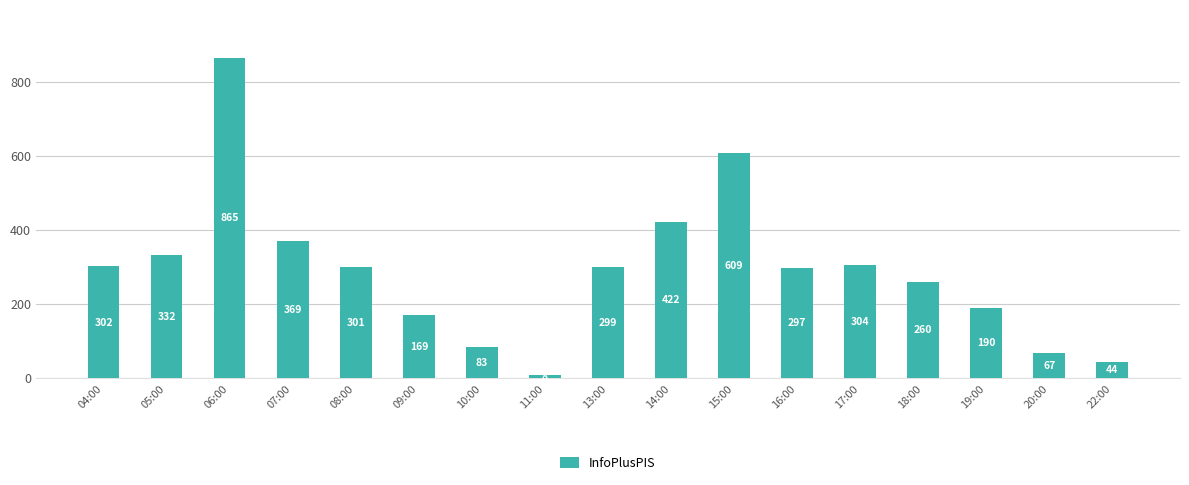

What is the sum of the values at 22:00 and 07:00?

413